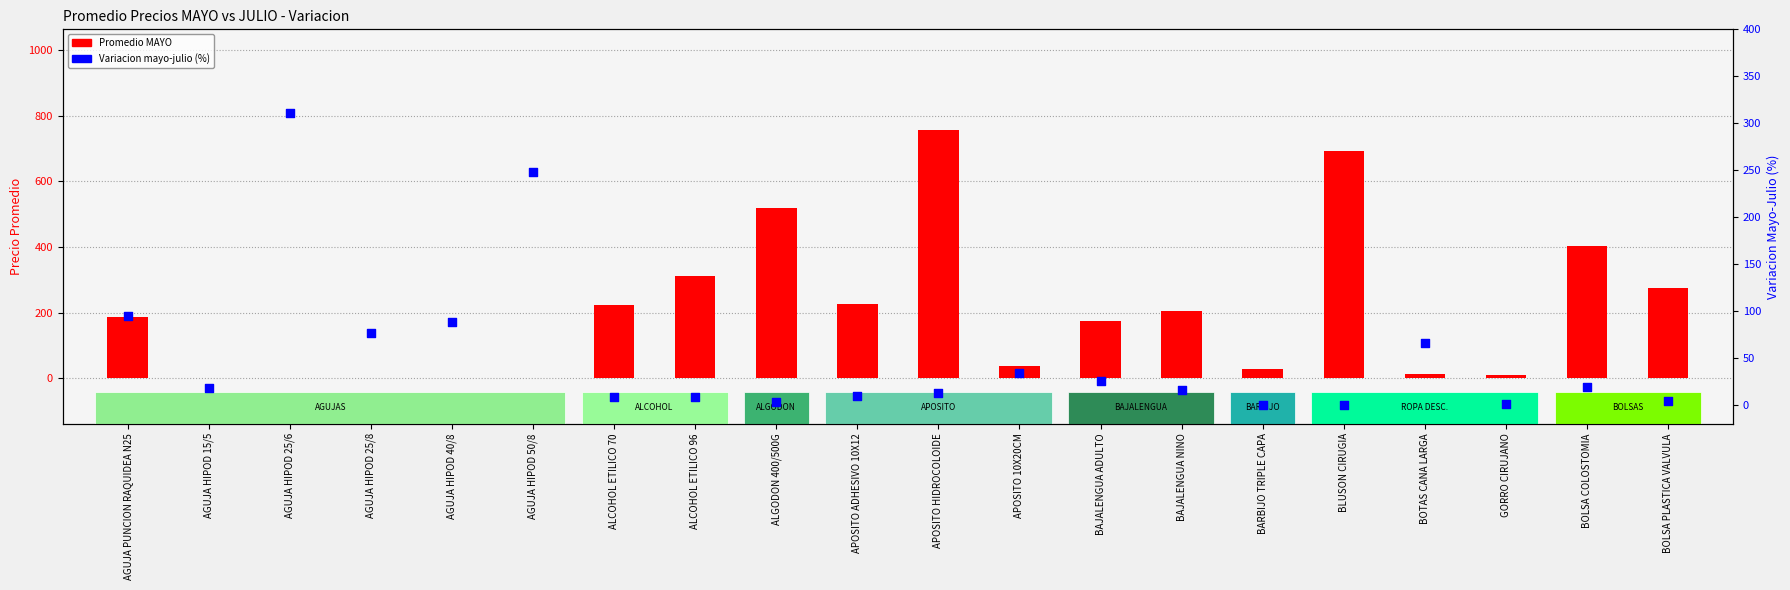

Which series reaches the maximum Y coordinate?

Promedio MAYO